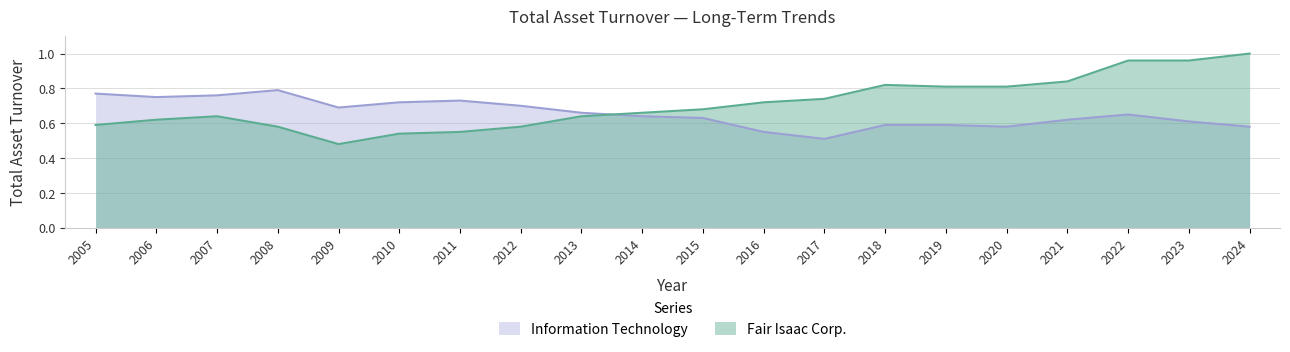

Which series ends up on top after the final intersection of Fair Isaac Corp. and Information Technology?

Fair Isaac Corp.